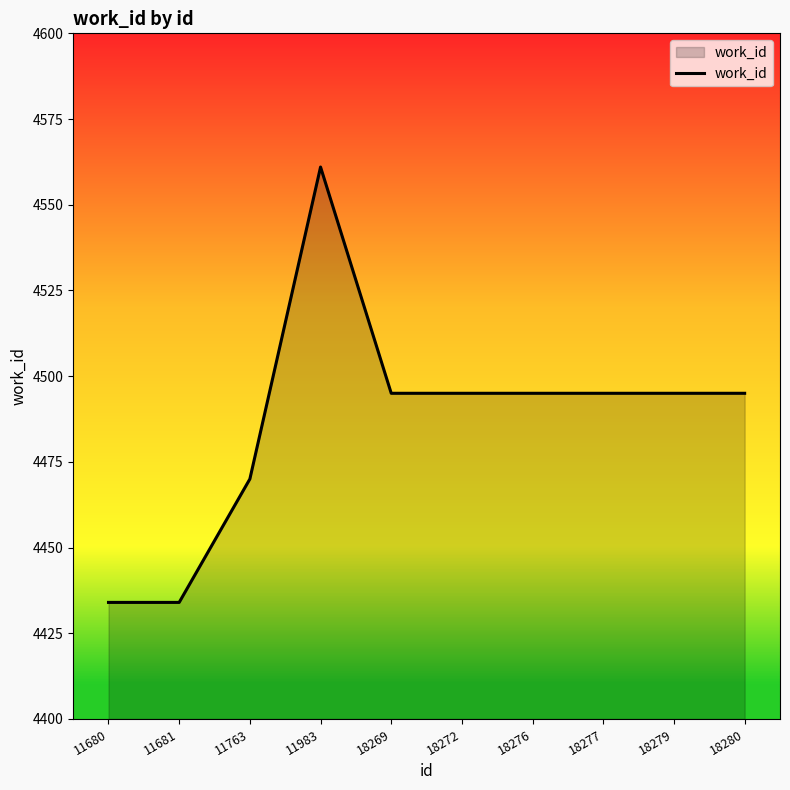

What is the difference between the values at 11681 and 11763?

36